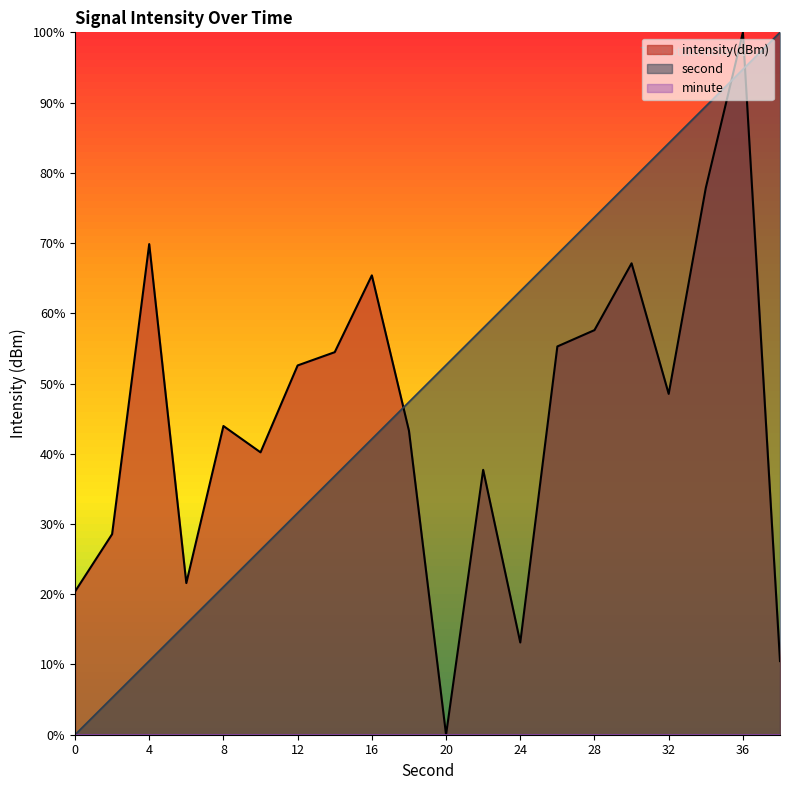

Which series has the largest total across all categories?

second